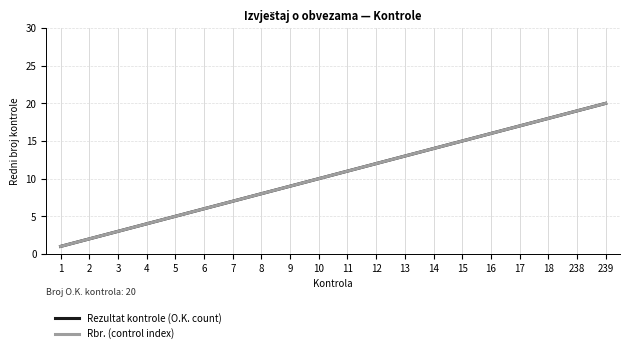

What is the difference between the Rezultat kontrole (O.K. count) values at 5 and 18?

13